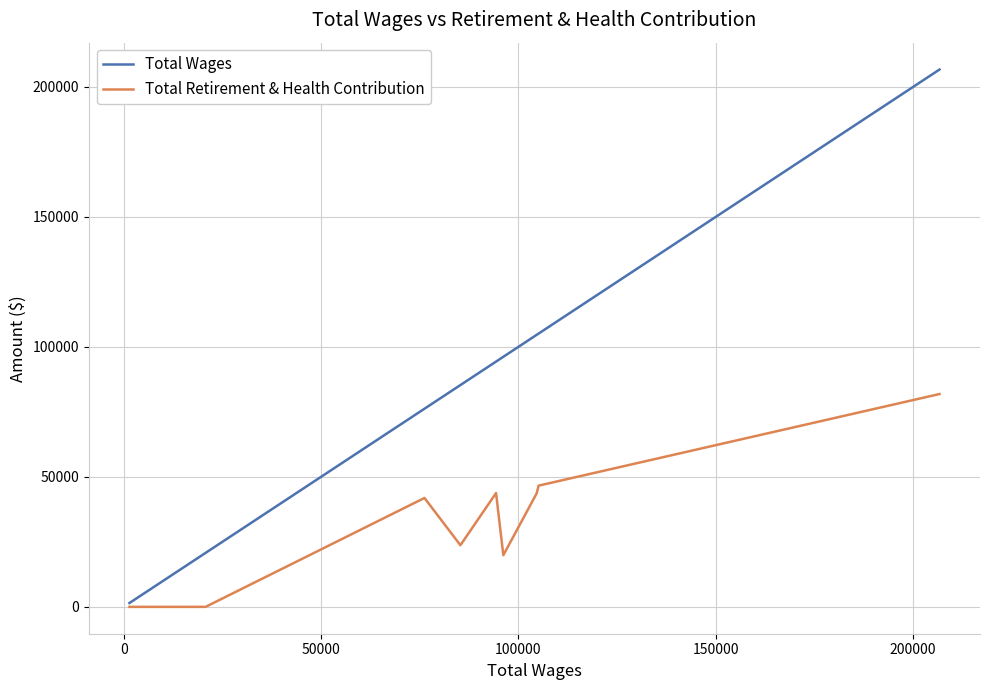

Which series has the largest total across all categories?

Total Wages